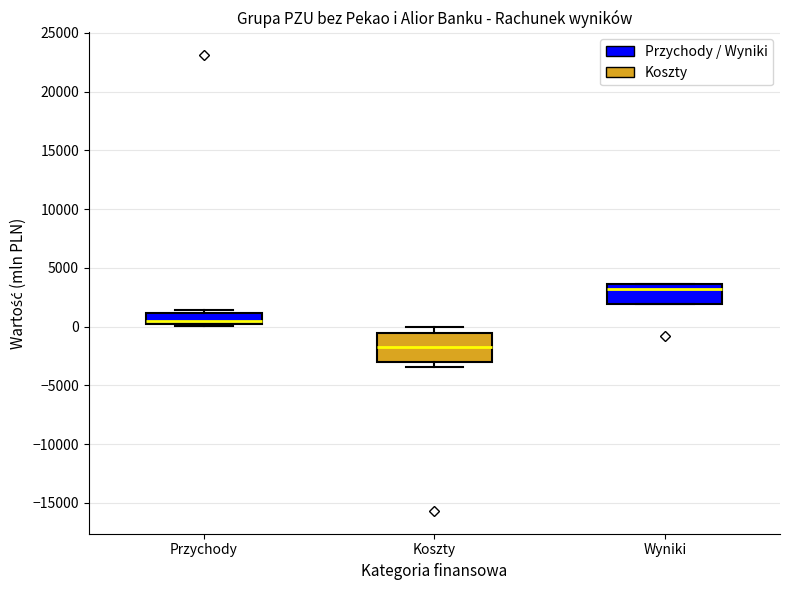

Which box's median line is the lowest?

Koszty